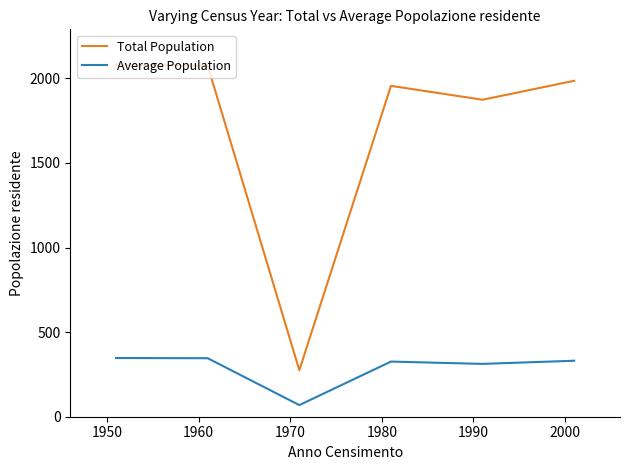

True or false: Total Population and Average Population intersect in this chart.

False